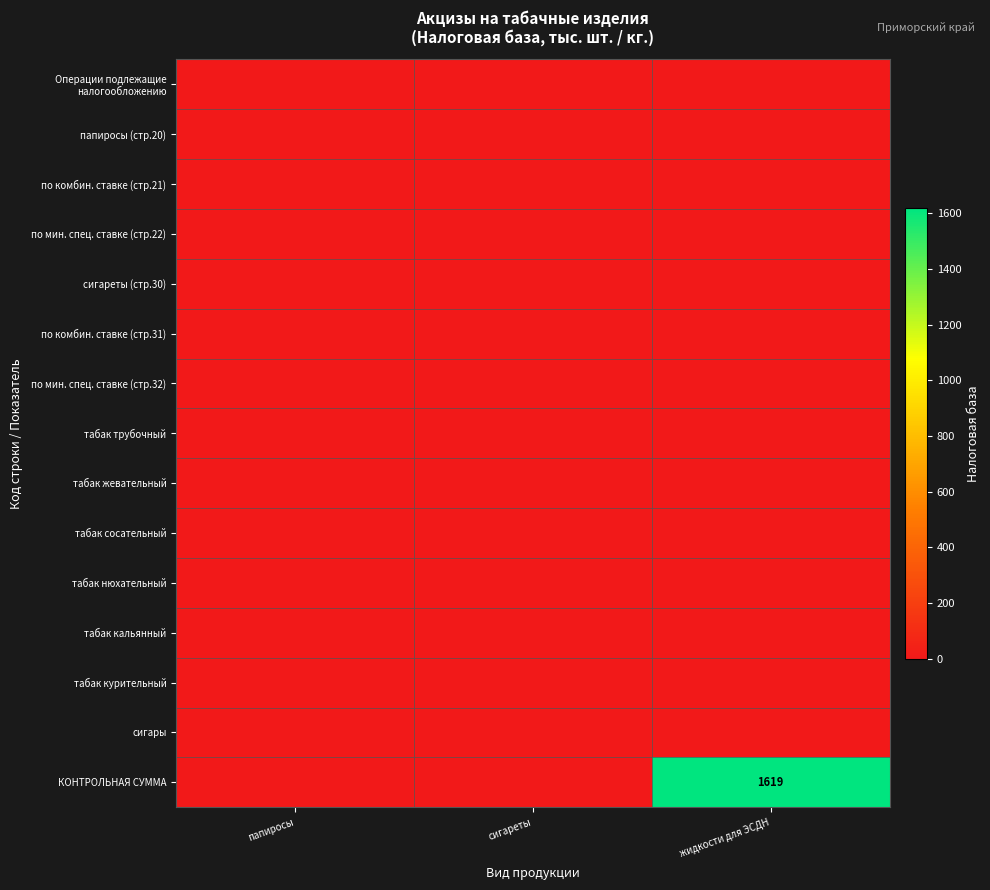

Rank the series by their maximum value, from highest to lowest.

КОНТРОЛЬНАЯ СУММА, Операции подлежащие налогообложению, папиросы (стр.20), по комбин. ставке (стр.21), по мин. спец. ставке (стр.22), сигареты (стр.30), по комбин. ставке (стр.31), по мин. спец. ставке (стр.32), табак трубочный, табак жевательный, табак сосательный, табак нюхательный, табак кальянный, табак курительный, сигары